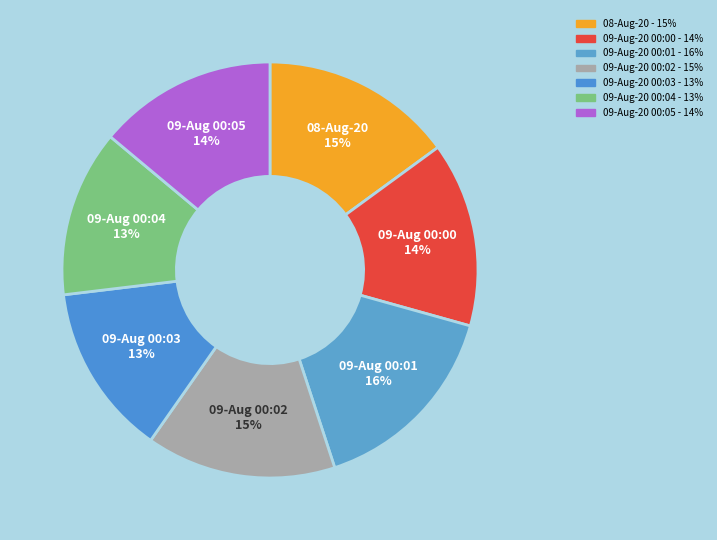

To the nearest percent, what is the difference between the 09-Aug-20 00:04 and 09-Aug-20 00:02 slice percentages?

2%